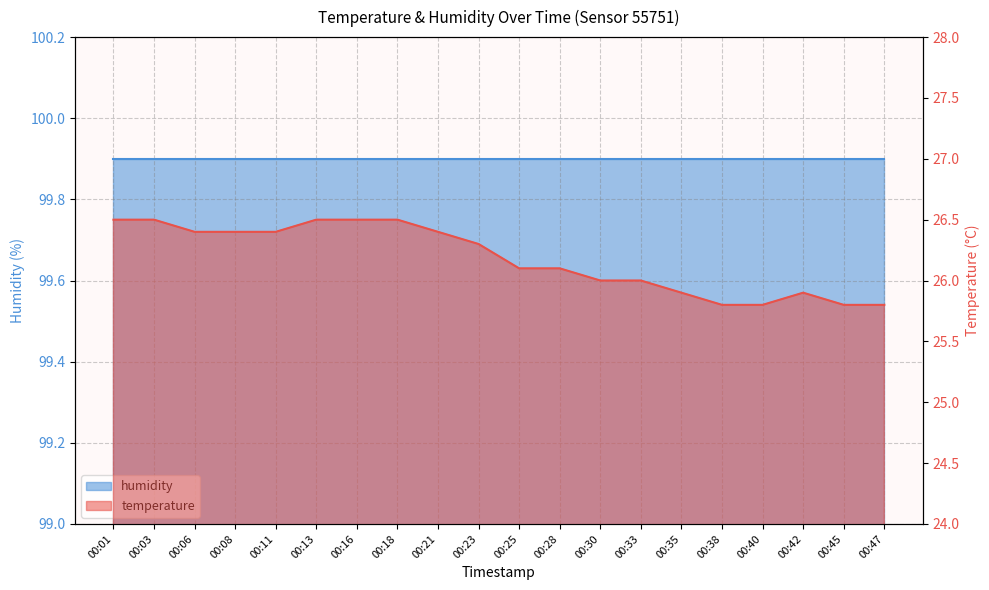

What is the value of the 16th point from the left?

25.8